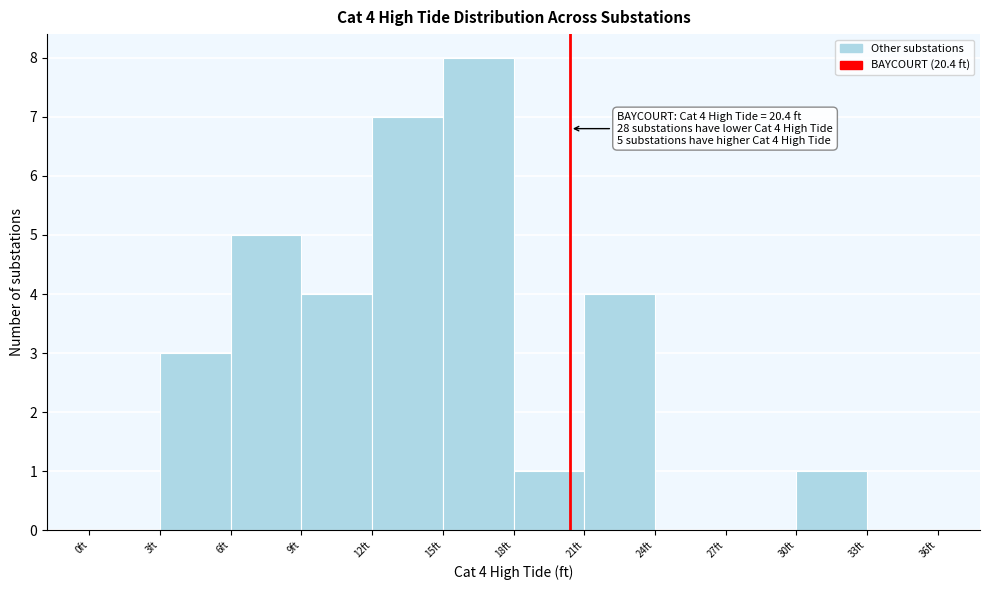

Over which range of the x-axis is the bar tallest?

15 to 18